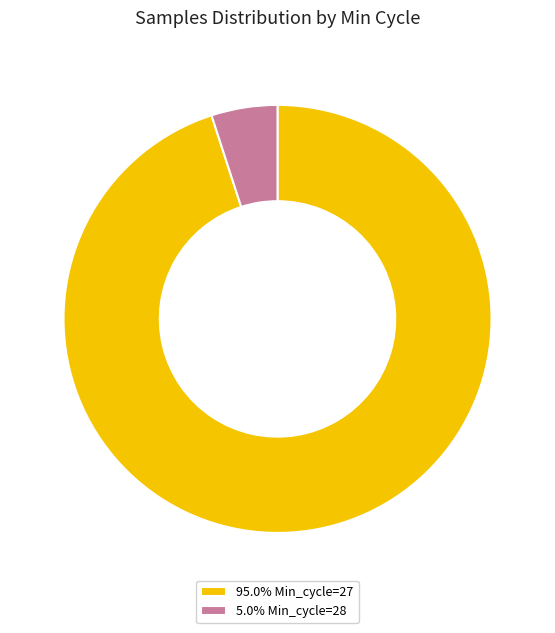

Approximately how many times larger is the value at 95.0% Min_cycle=27 compared to 5.0% Min_cycle=28?

19.0